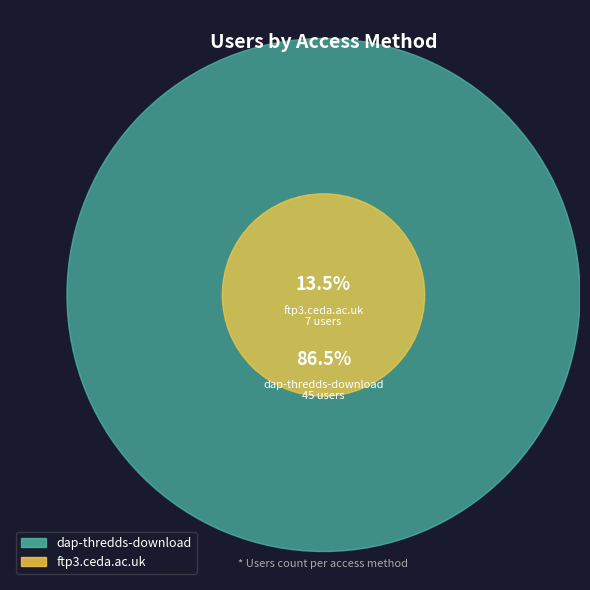

How much of the chart is everything except dap-thredds-download?

13.5%